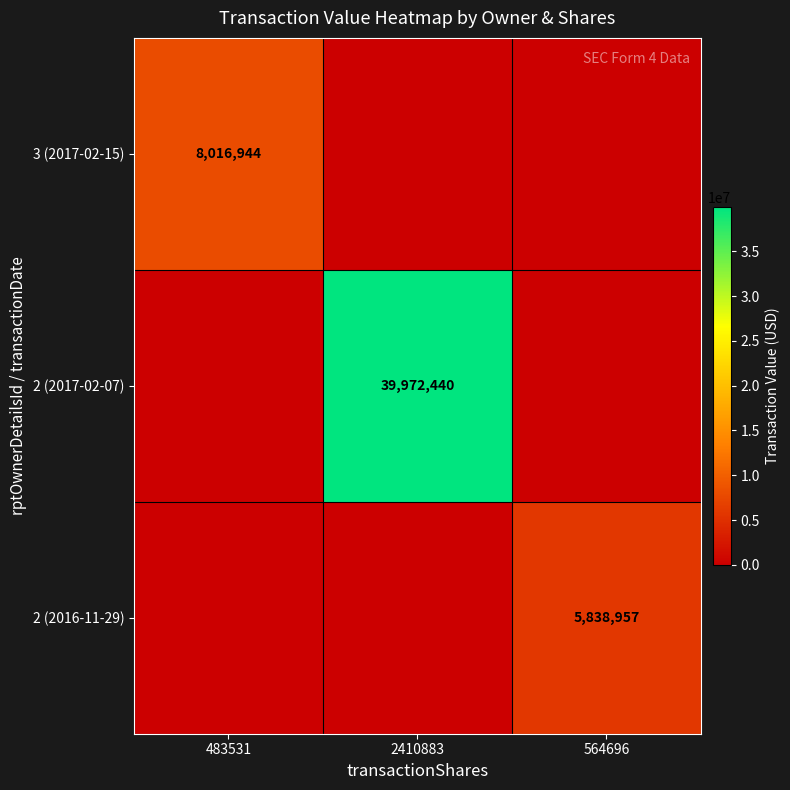

At 2410883, list the series in order from largest to smallest.

2 (2017-02-07), 3 (2017-02-15), 2 (2016-11-29)